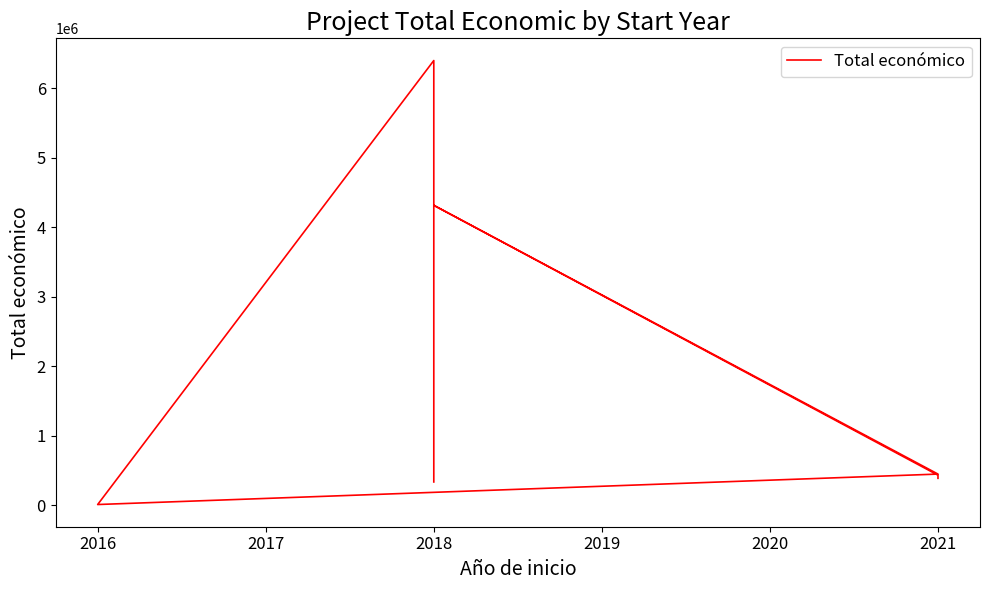

What is the sum of all values?

12321049